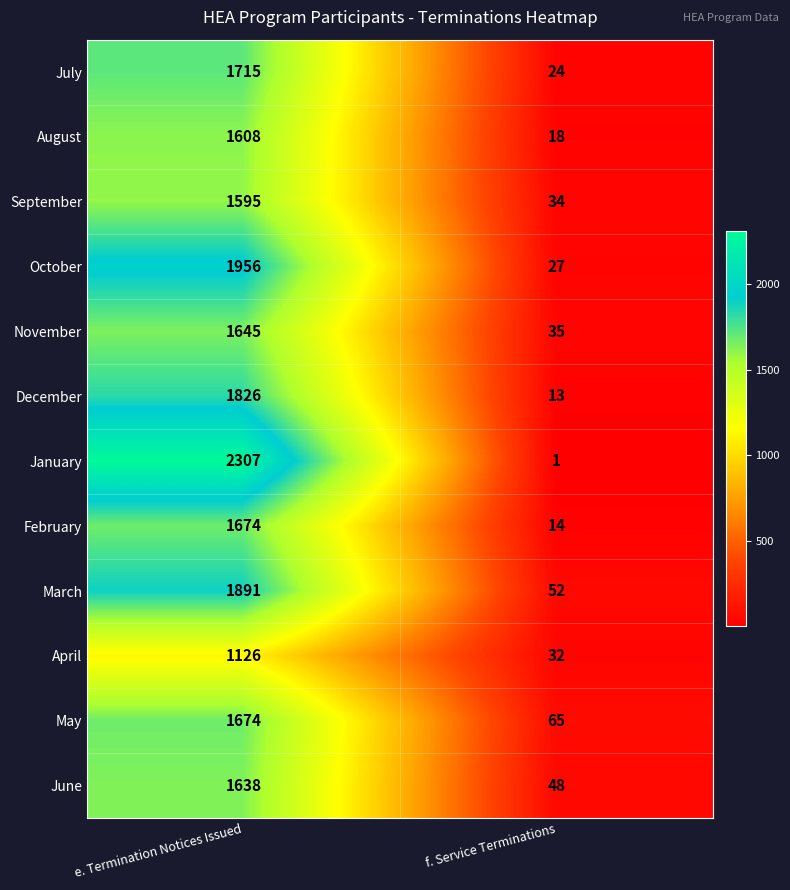

The value of March at e. Termination Notices Issued is 3258. True or false?

False